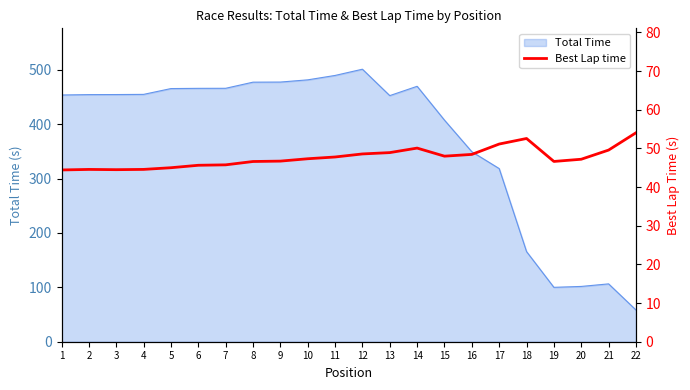

What is the value of the 9th point from the left?

46.7